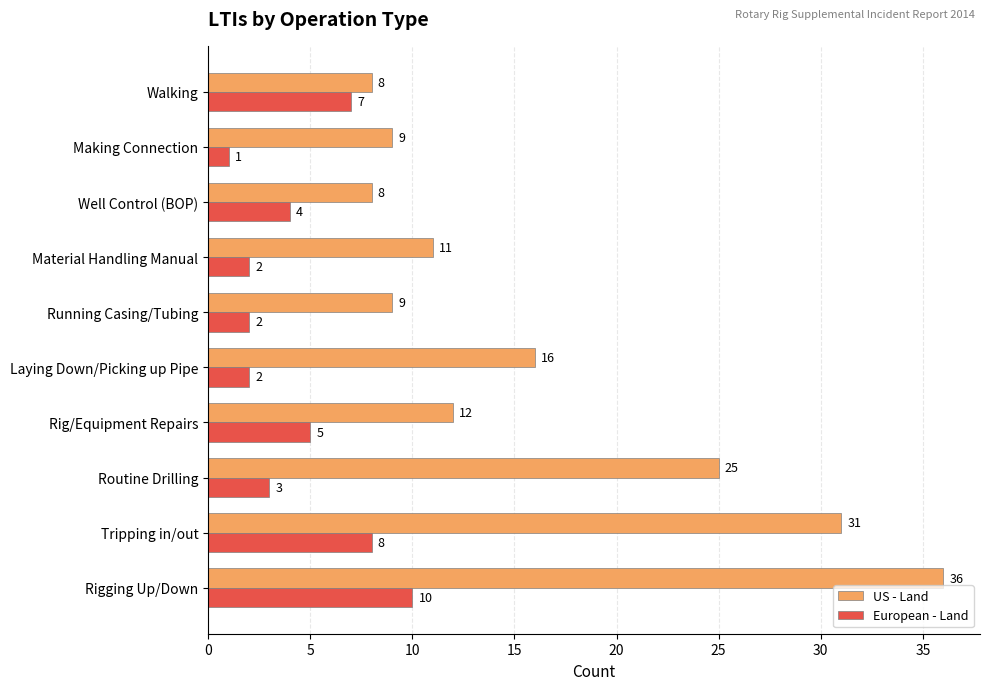

What is the total value across all series at Laying Down/Picking up Pipe?

18